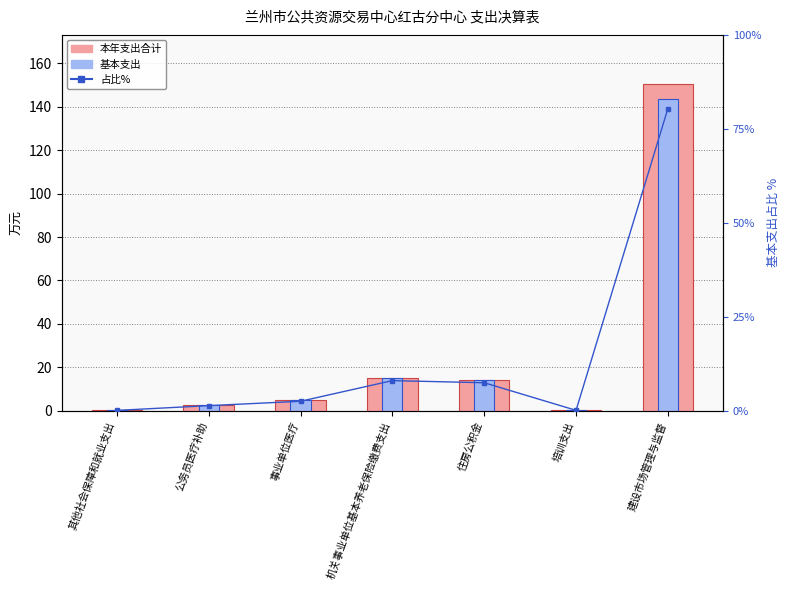

What is the minimum value for 本年支出合计?

0.2